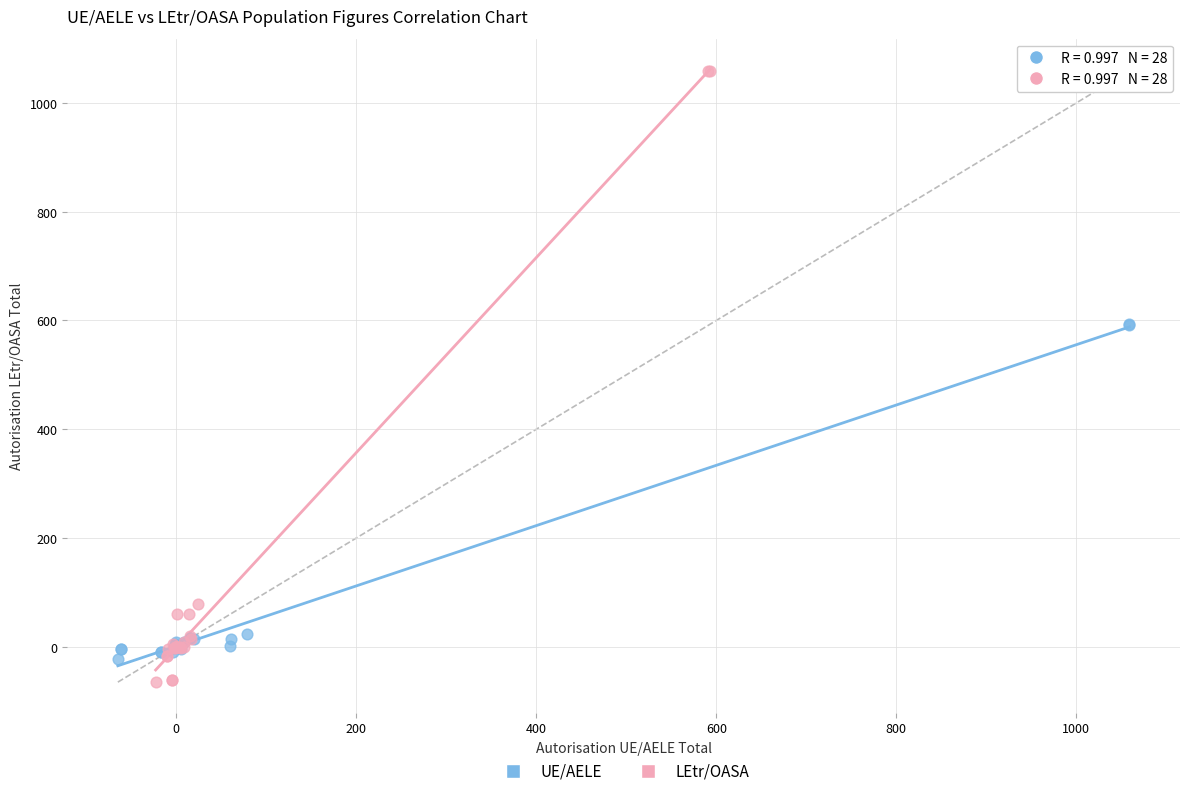

Which series contains the highest Y value?

LEtr/OASA